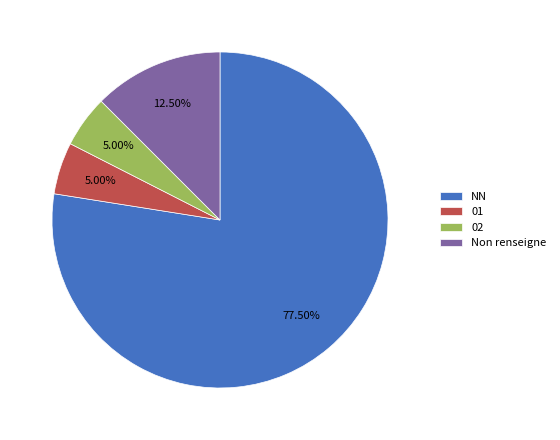

How many segments does this pie chart have?

4